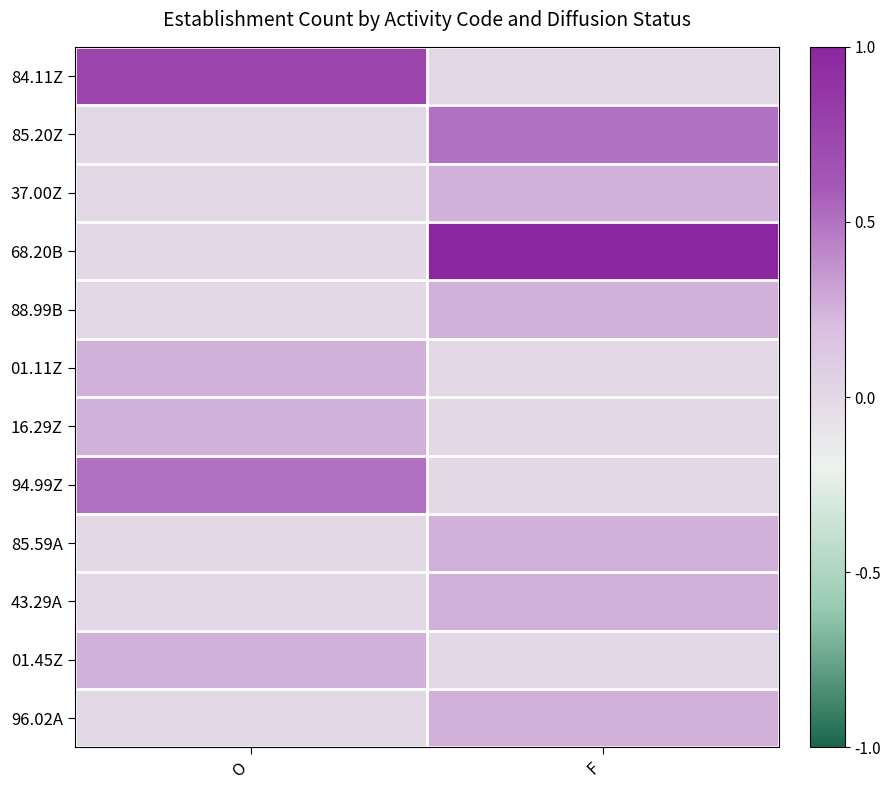

Reading left to right, extract all data points from this chart.

84.11Z: O=0.8	F=0.0
85.20Z: O=0.0	F=0.5
37.00Z: O=0.0	F=0.2
68.20B: O=0.0	F=1.0
88.99B: O=0.0	F=0.2
01.11Z: O=0.2	F=0.0
16.29Z: O=0.2	F=0.0
94.99Z: O=0.5	F=0.0
85.59A: O=0.0	F=0.2
43.29A: O=0.0	F=0.2
01.45Z: O=0.2	F=0.0
96.02A: O=0.0	F=0.2